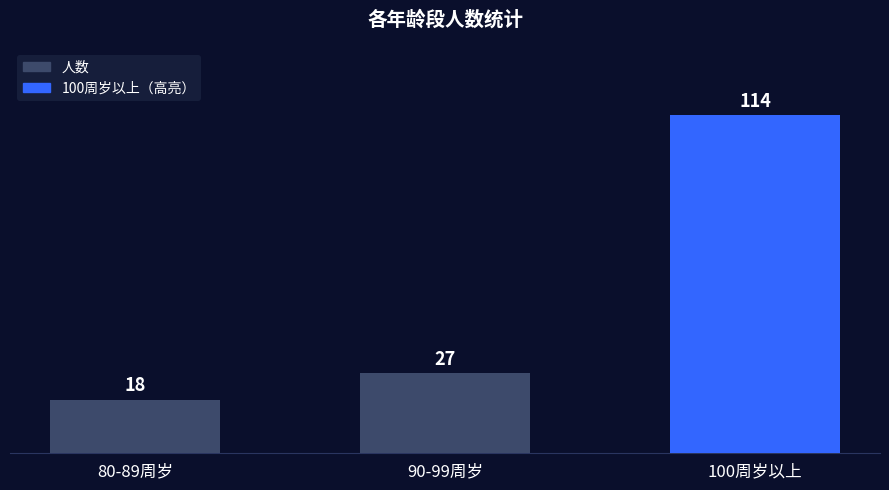

What is the difference between the values at 90-99周岁 and 80-89周岁?

9